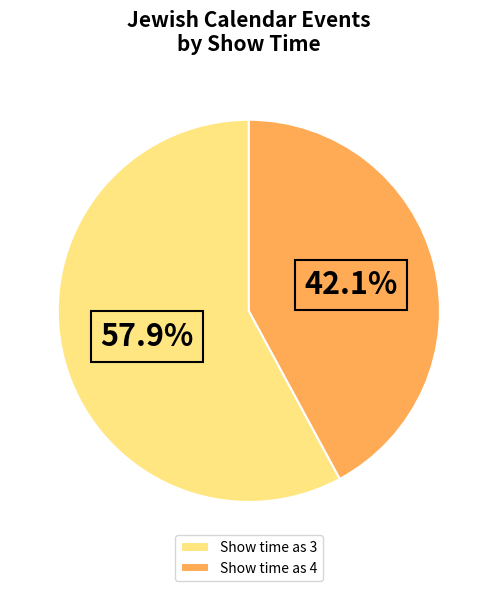

Between Show time as 3 and Show time as 4, which is larger?

Show time as 3